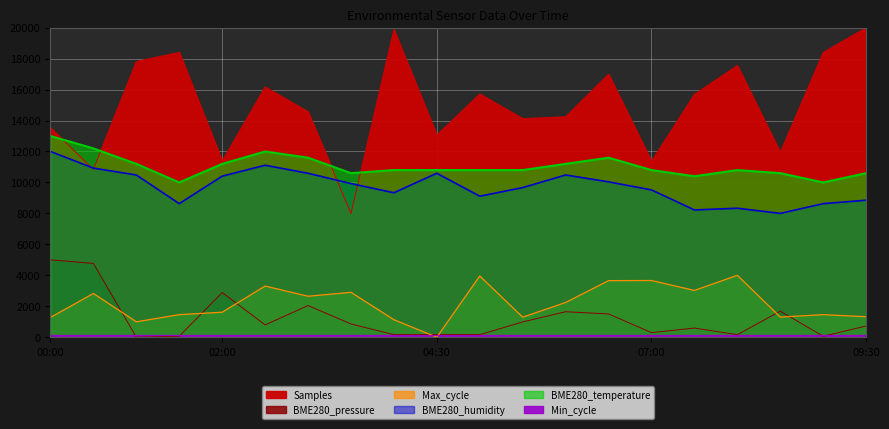

How many interior local peaks does the Max_cycle series have?

7